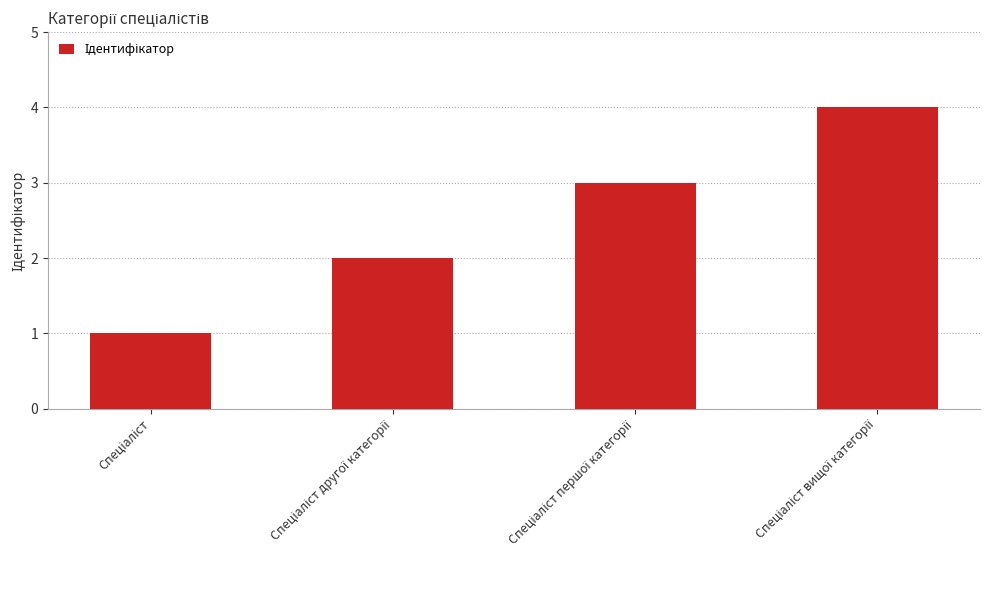

What is the greatest value displayed?

4